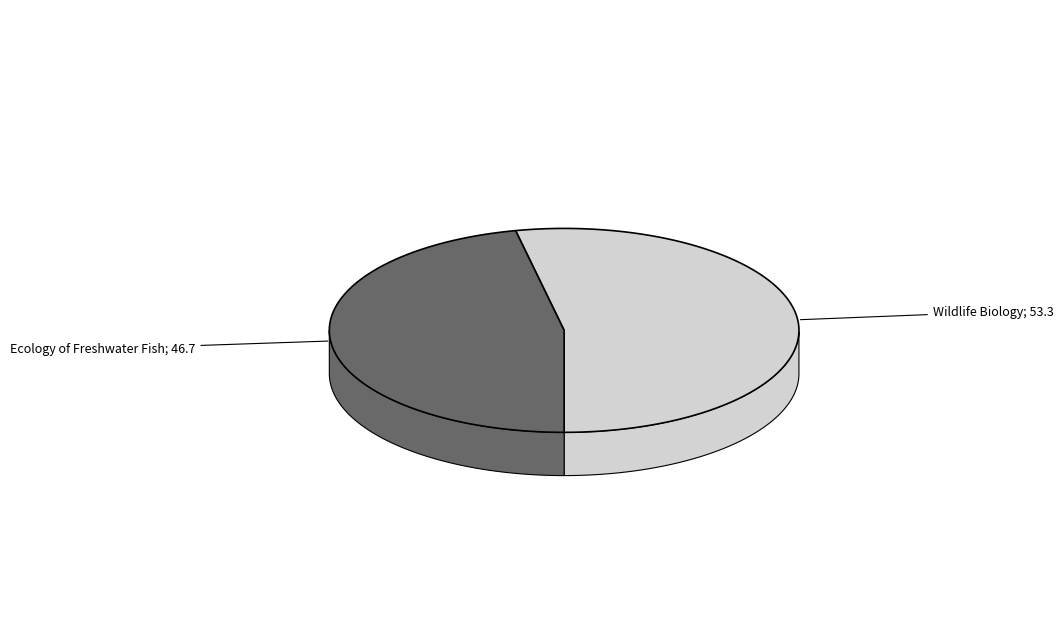

Rank the categories by value from highest to lowest.

Wildlife Biology, Ecology of Freshwater Fish